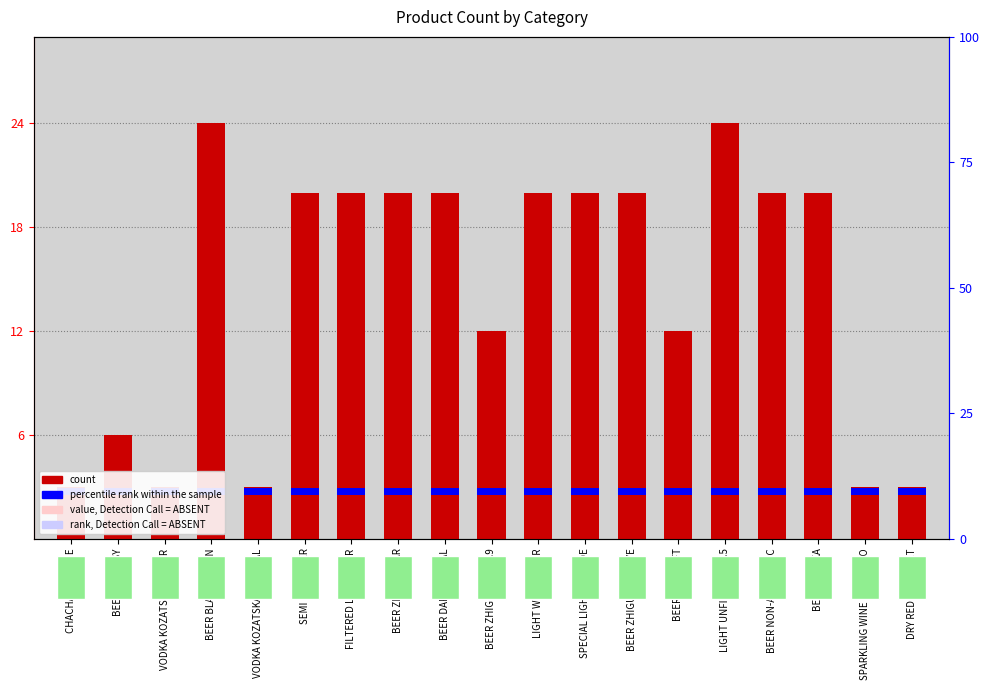

How many groups of bars are there?

19